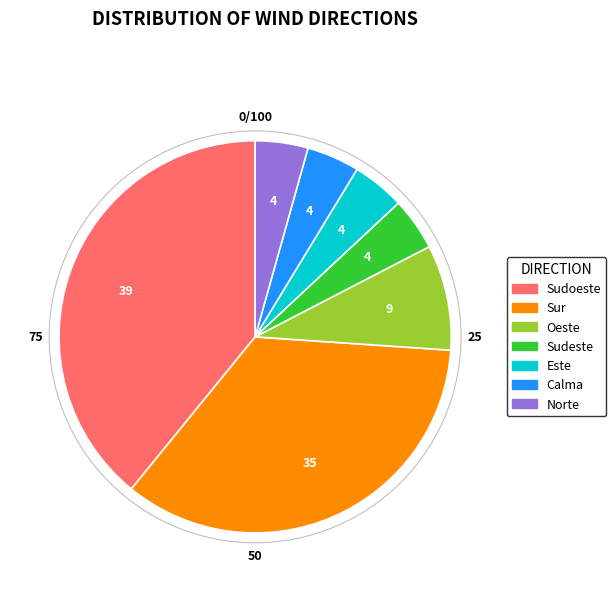

Count the number of slices in the pie.

7